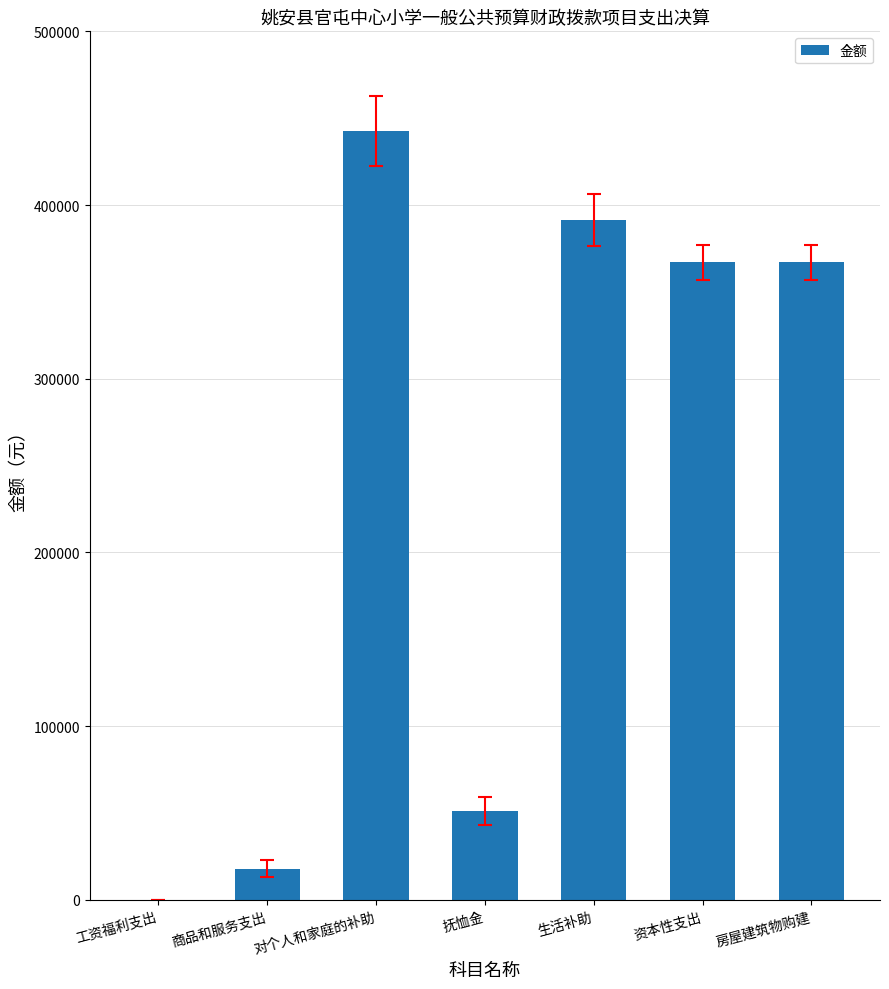

What is the sum of the values at 房屋建筑物购建 and 资本性支出?

734260.0